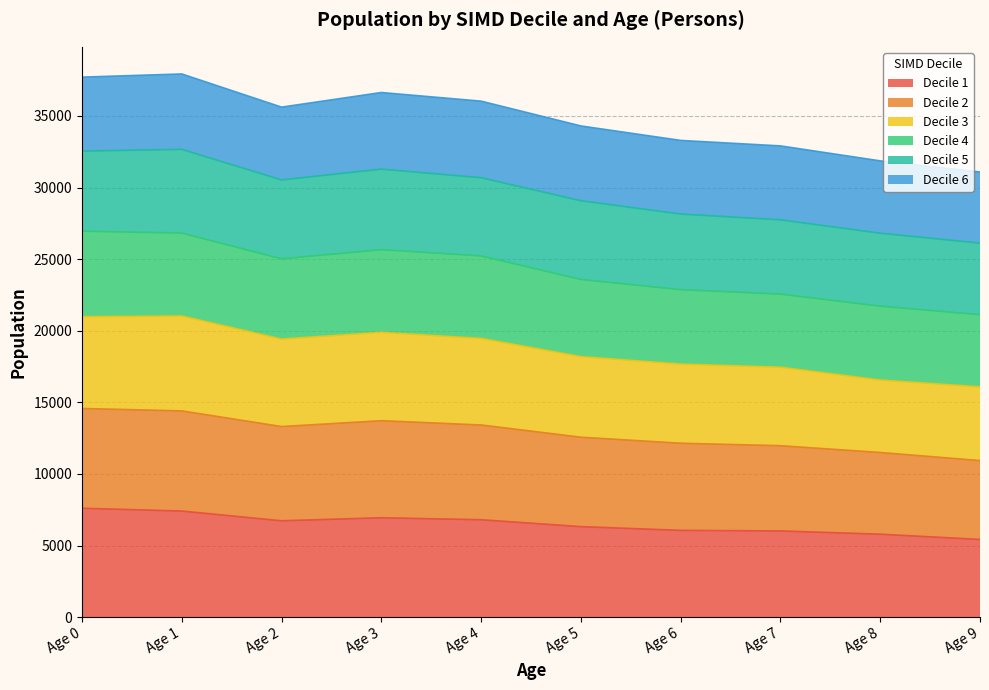

What is the minimum value for Decile 1?

5423